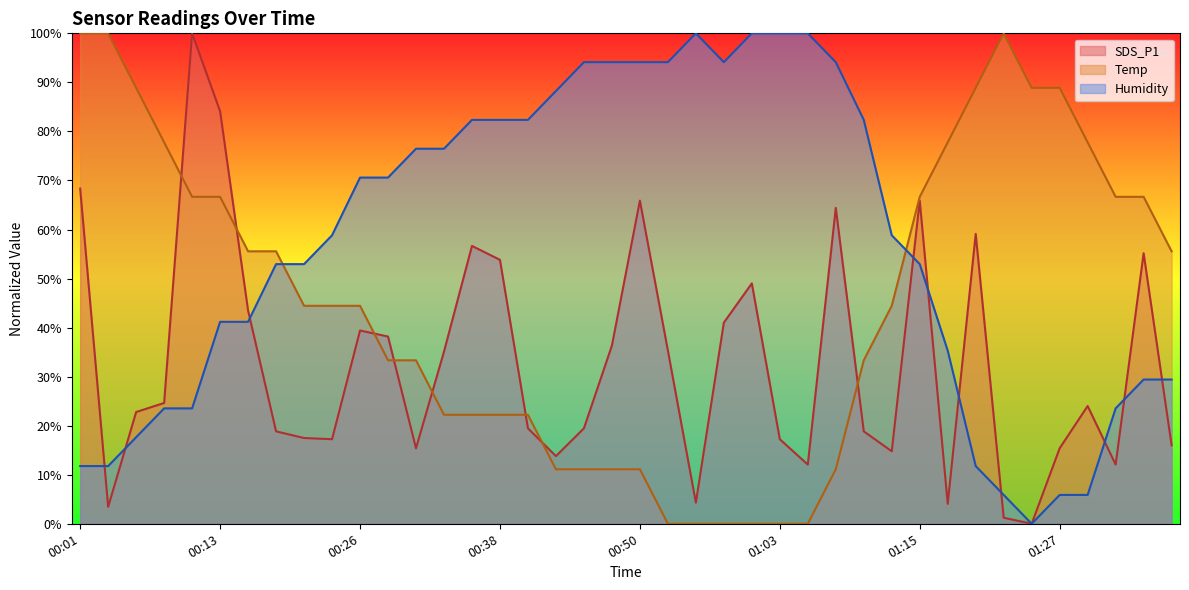

What is the difference between the maximum and minimum values in the Temp series?

100.0